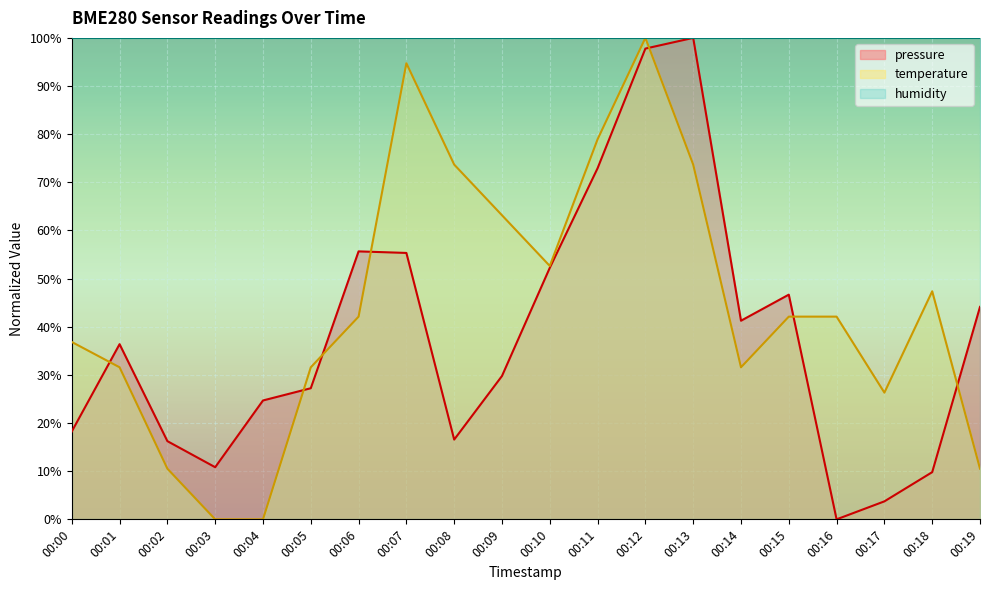

Reading left to right, list all the values displayed in this chart.

pressure: 18.2	36.4	16.2	10.8	24.7	27.2	55.7	55.3	16.6	29.8	52.2	72.9	97.8	100.0	41.3	46.7	0.0	3.7	9.8	44.1
temperature: 36.8	31.6	10.5	0.0	0.0	31.6	42.1	94.7	73.7	63.2	52.6	78.9	100.0	73.7	31.6	42.1	42.1	26.3	47.4	10.5